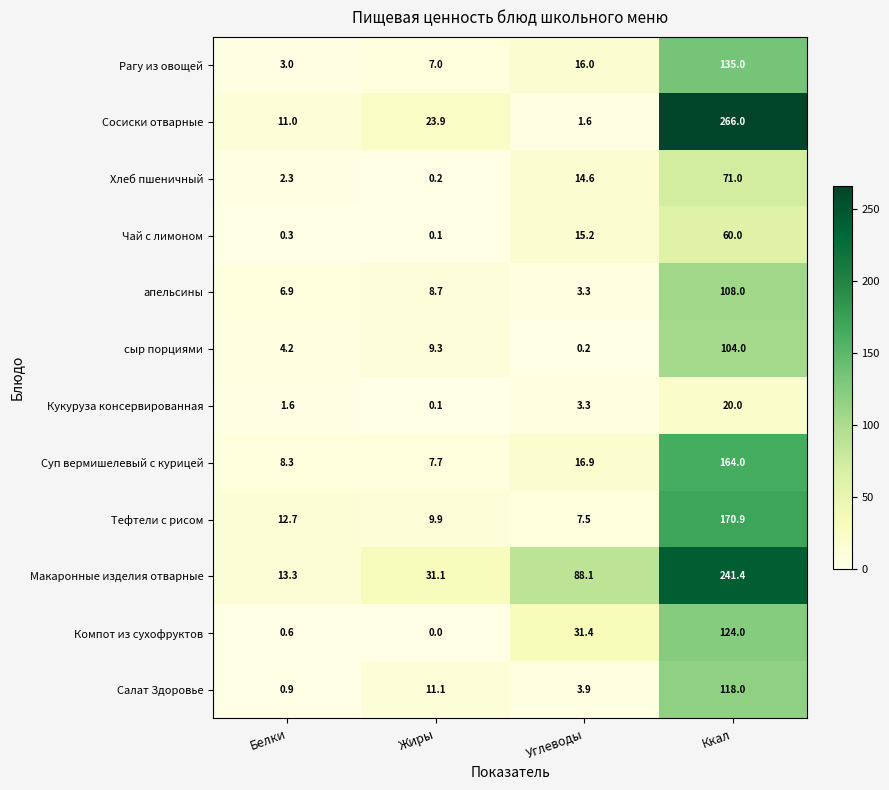

Which label corresponds to the smallest value in the chart?

Жиры